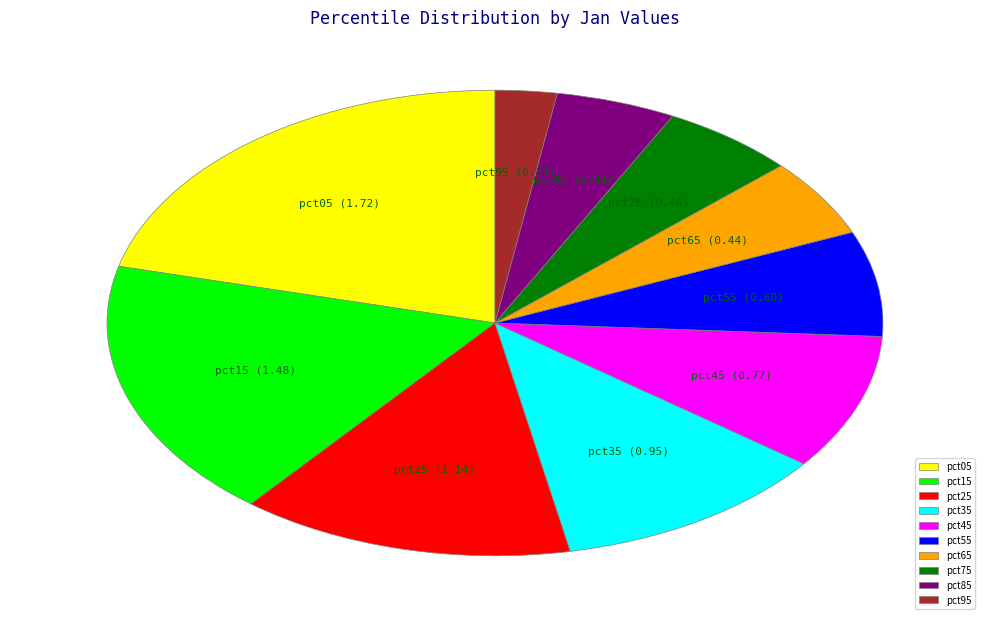

What is the ratio of the value at pct65 to the value at pct05?

0.3